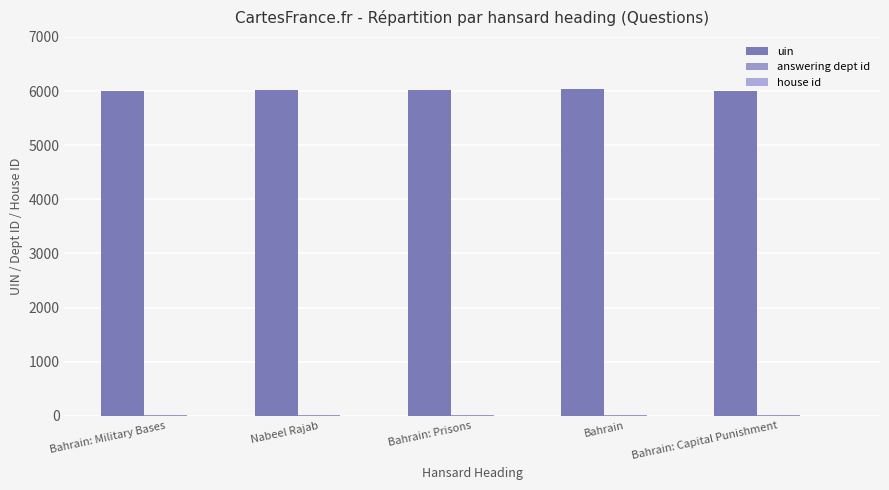

Rank the series at Bahrain: Capital Punishment from lowest to highest value.

house id, answering dept id, uin